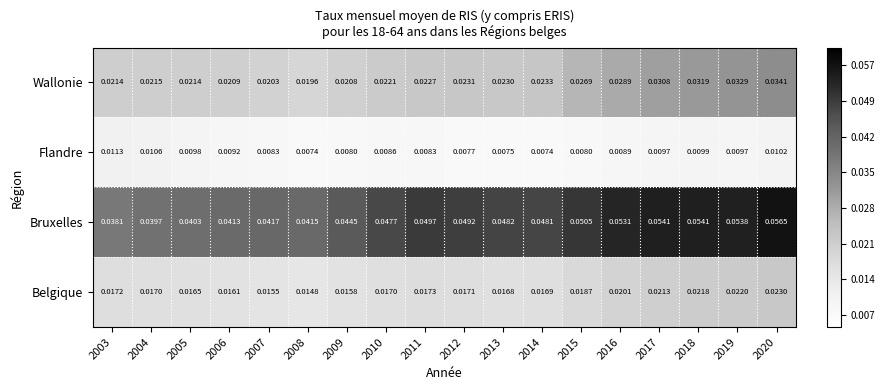

Is the value of Belgique at 2011 greater than the value of Bruxelles at 2017?

No